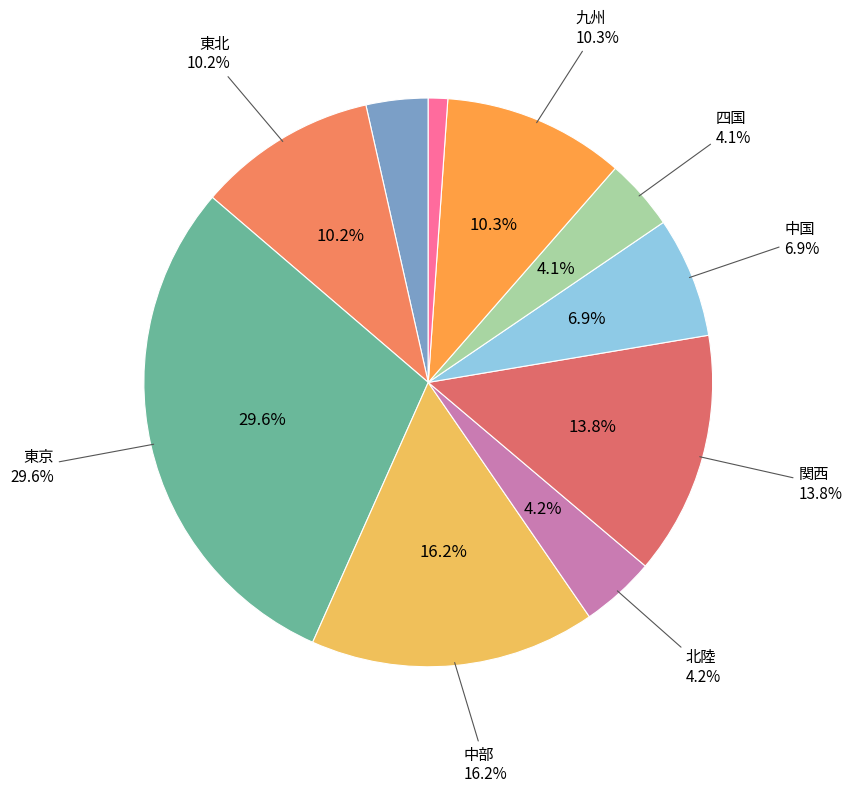

Which slice is the largest?

東京